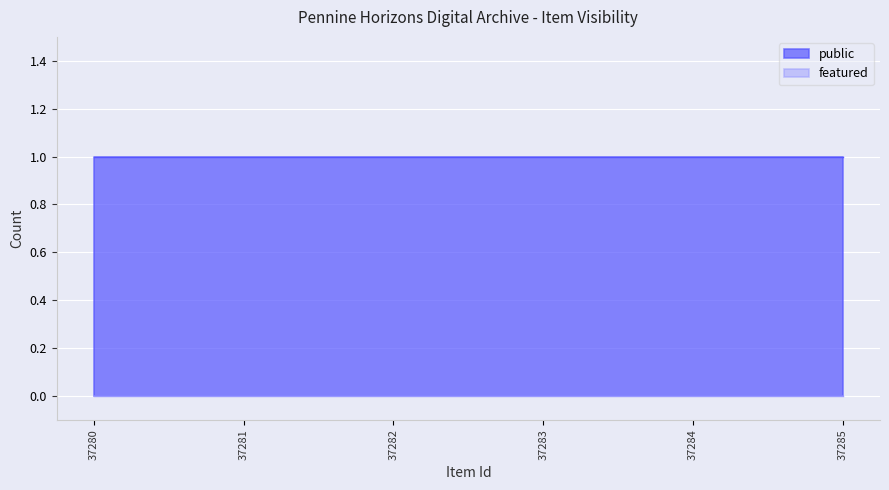

Reading right to left, transcribe all the data shown in this chart.

public: 37285=1	37284=1	37283=1	37282=1	37281=1	37280=1
featured: 37285=0	37284=0	37283=0	37282=0	37281=0	37280=0